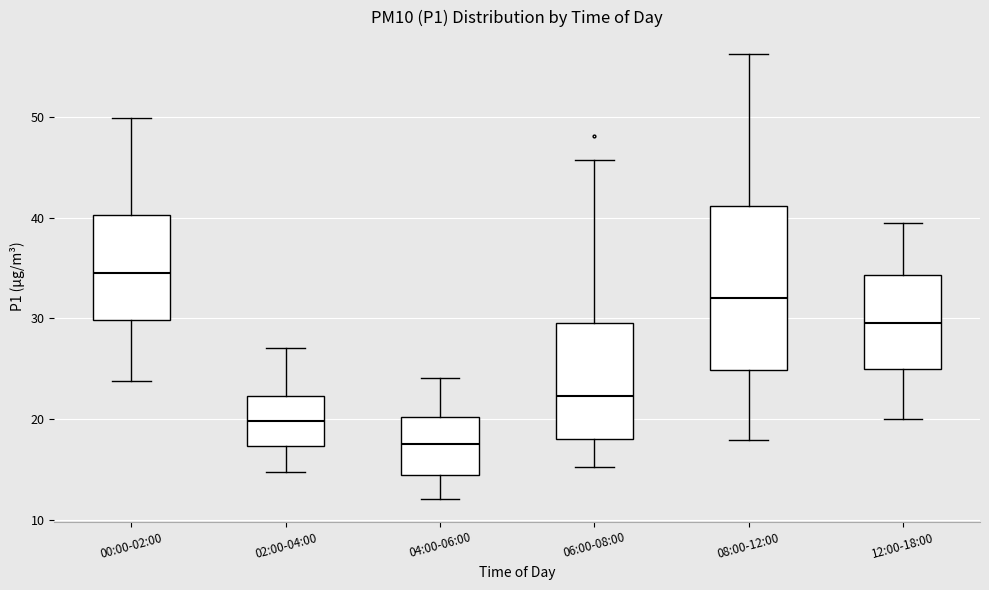

Comparing the boxes themselves (not the whiskers), which one is the tallest?

08:00-12:00